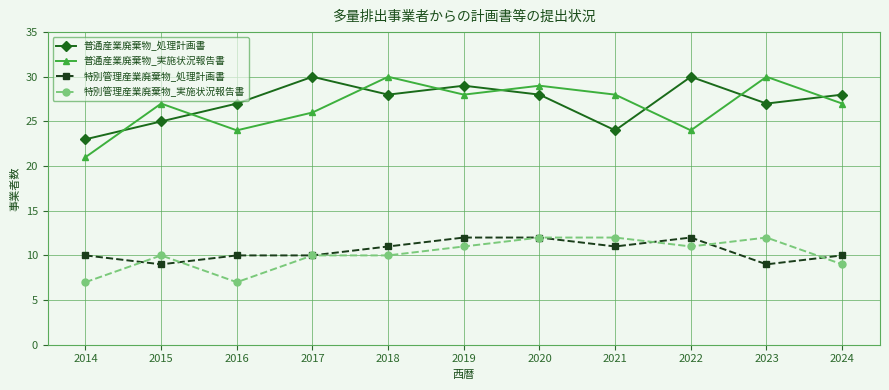

How many categories are shown in the chart?

11